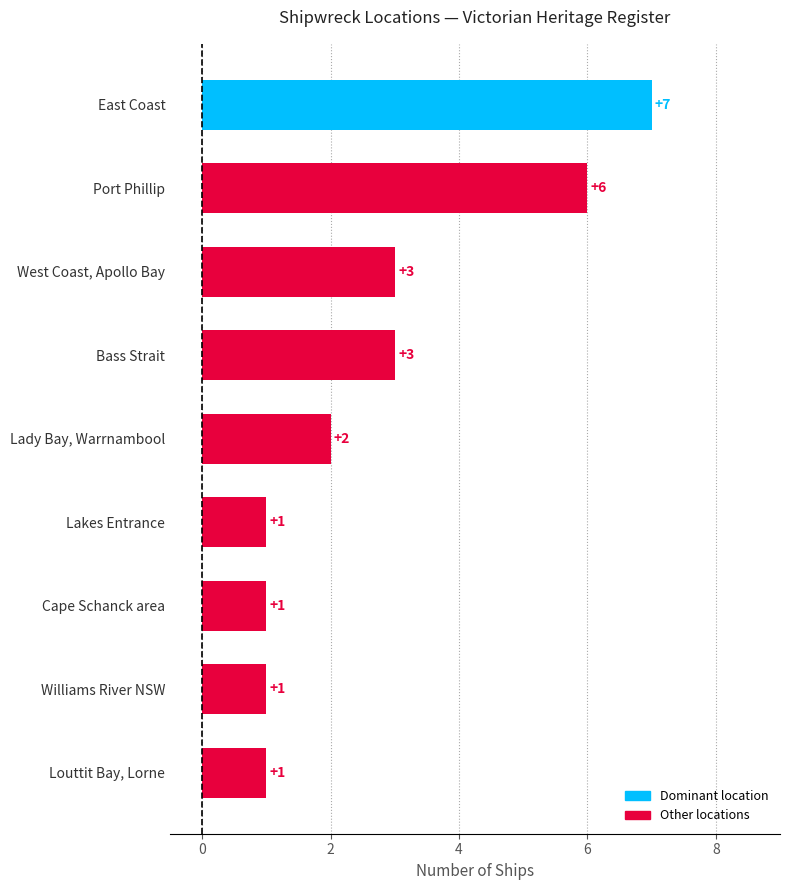

What is the approximate value at East Coast?

7